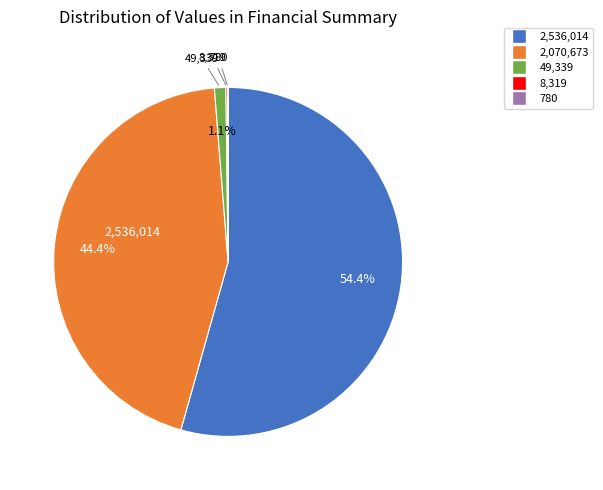

Is there a majority slice in this chart?

Yes